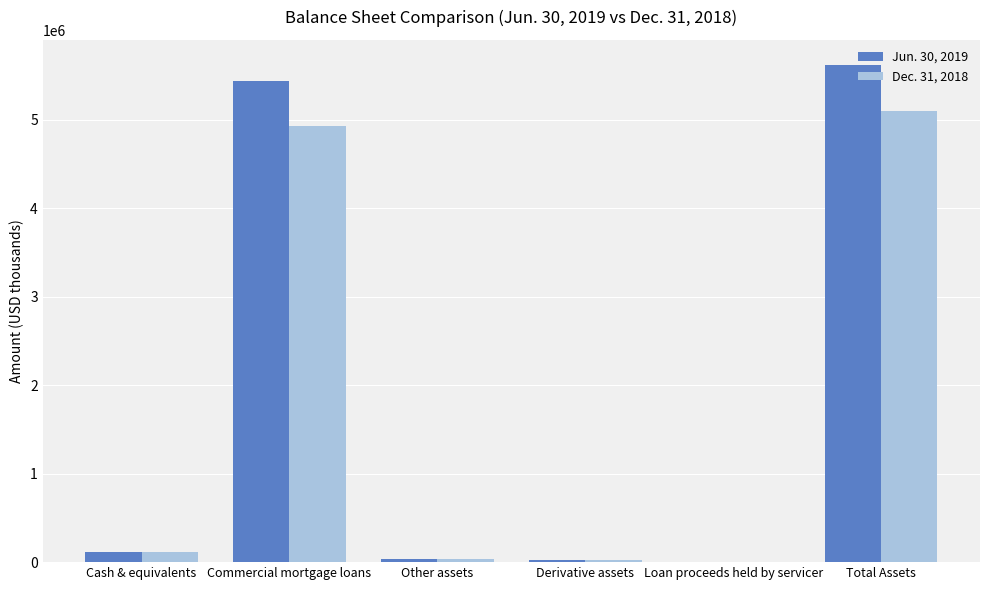

What is the average value of the Dec. 31, 2018 series?

1698606